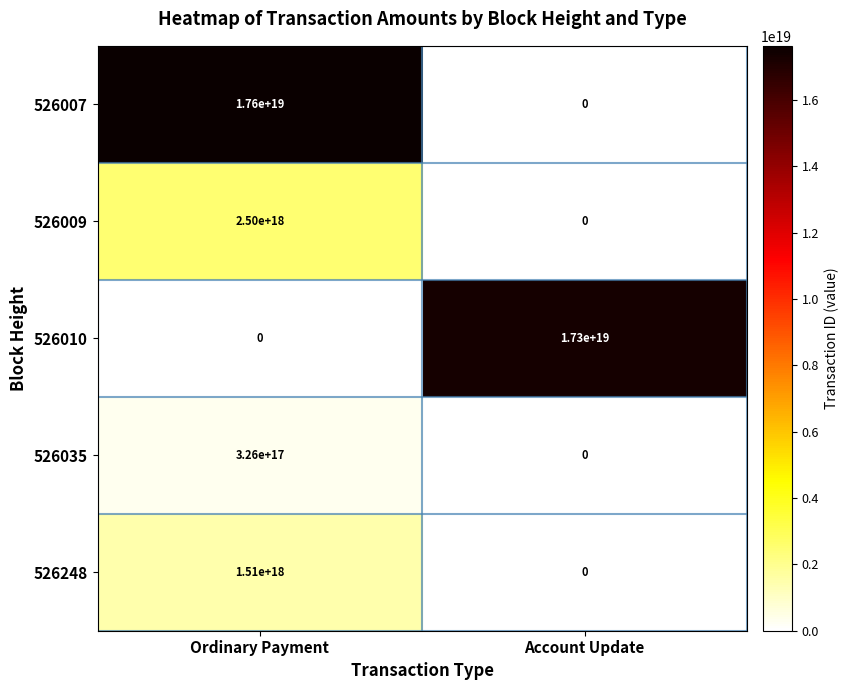

List the series in order of their peak value, highest first.

526007, 526010, 526009, 526248, 526035